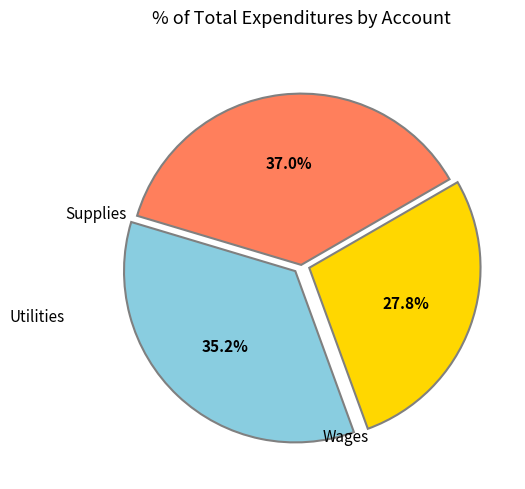

Is there any slice that represents more than half of the pie?

No